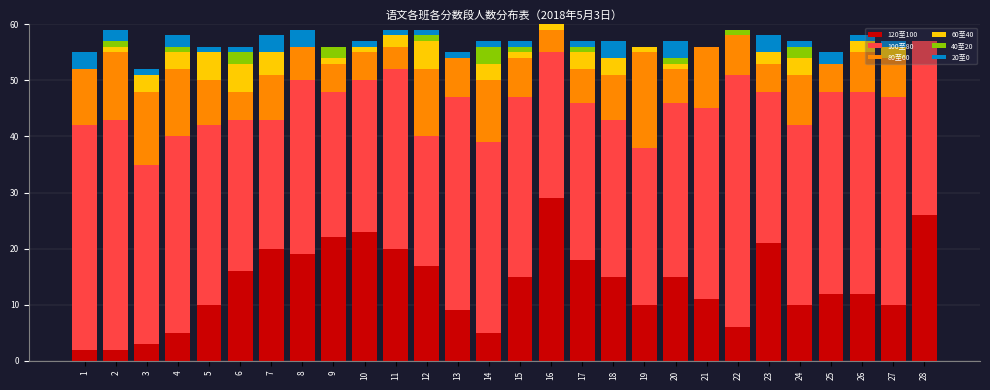

The value of 120至100 at 21 is 6. True or false?

False